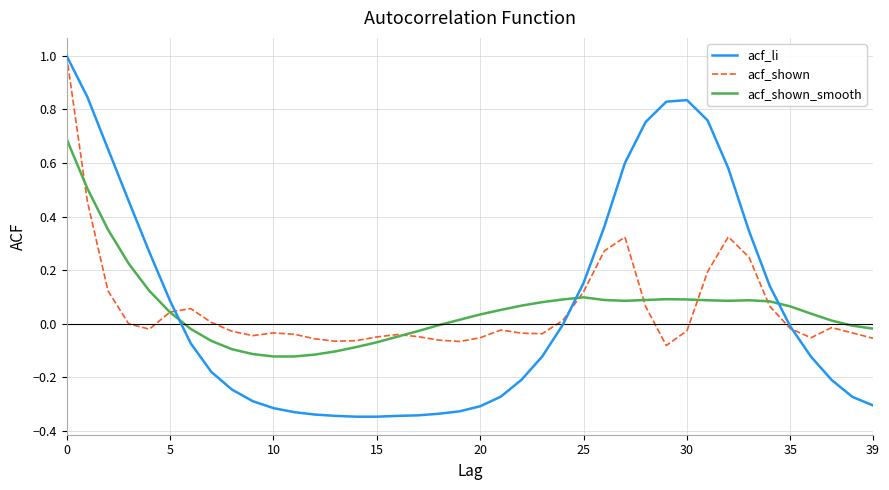

What are all the series names shown in the legend?

acf_li, acf_shown, acf_shown_smooth